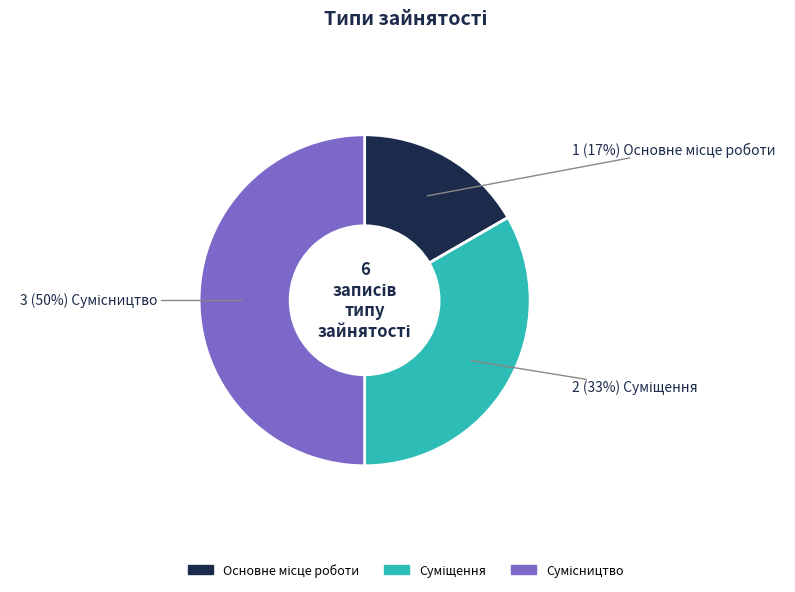

To the nearest percent, what is the average slice percentage?

33%